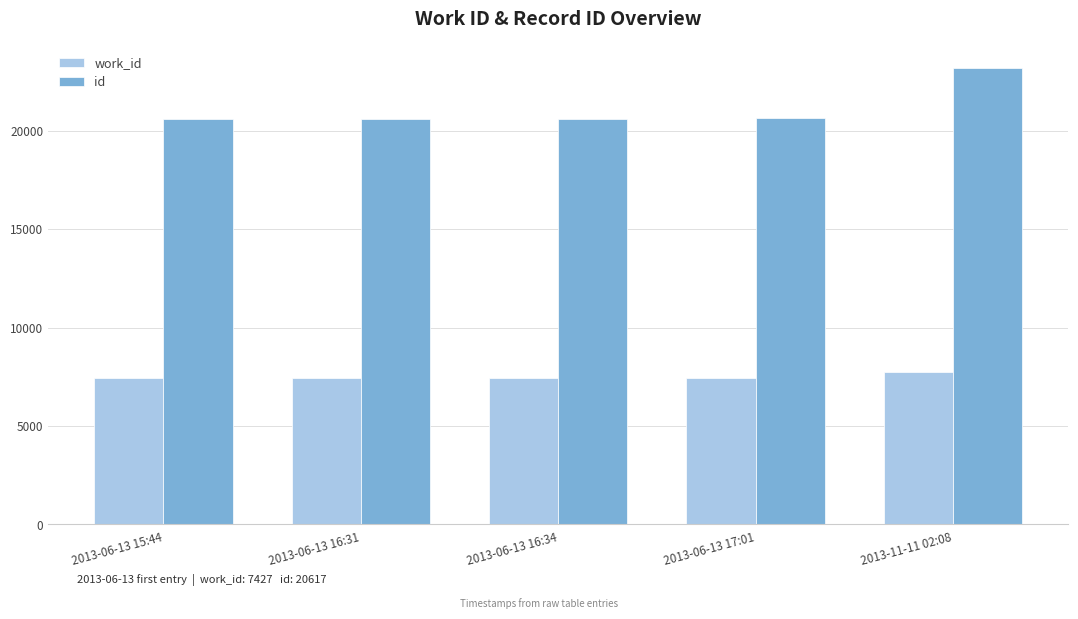

What is the difference between the highest and lowest values at 2013-06-13 16:34?

13191